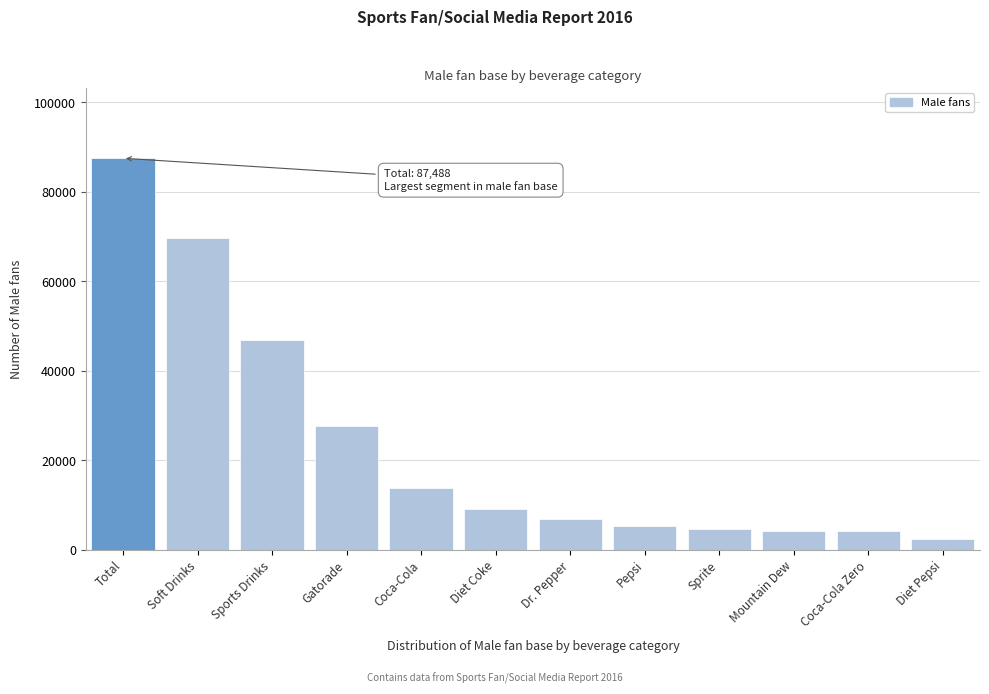

True or false: the data shows 87488.2 at Total.

True